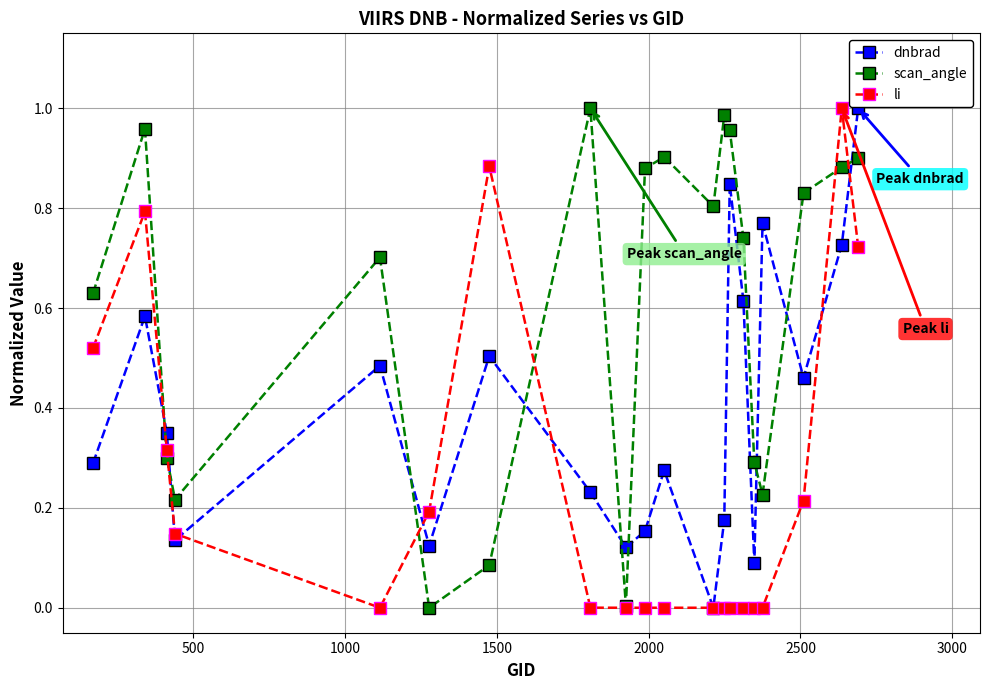

How many distinct data groups are displayed?

3